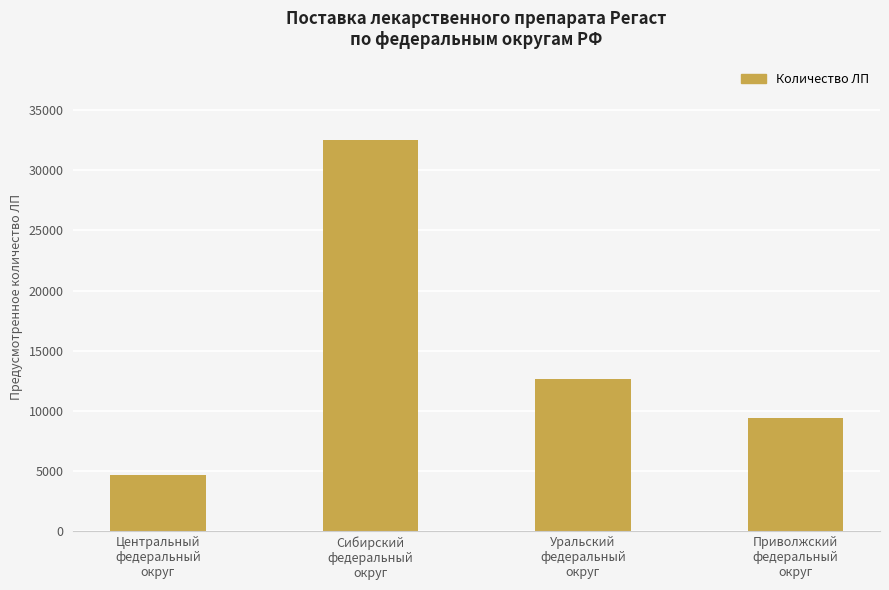

What is the value of the 1st bar from the left?

4660